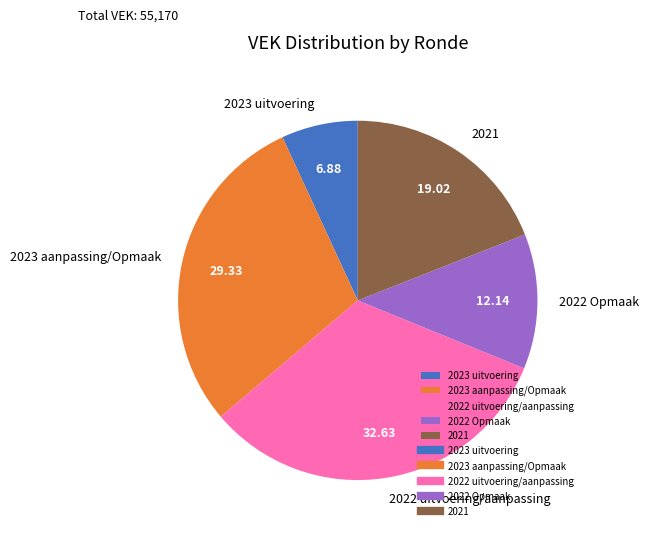

Rank the categories by value from lowest to highest.

2023 uitvoering, 2022 Opmaak, 2021, 2023 aanpassing/Opmaak, 2022 uitvoering/aanpassing